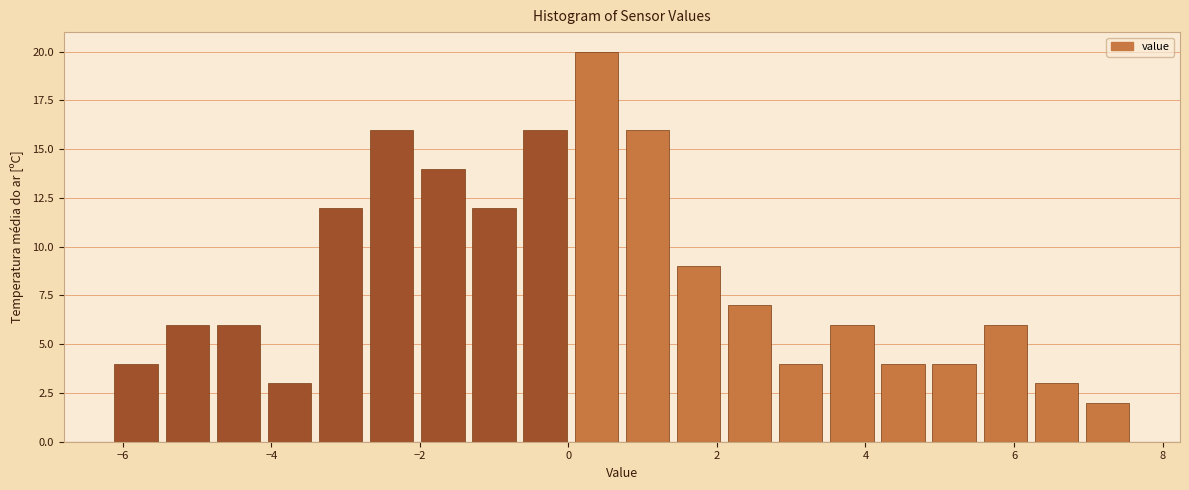

Read against the x-axis, roughly where is the centre of the tallest bar?

0.4